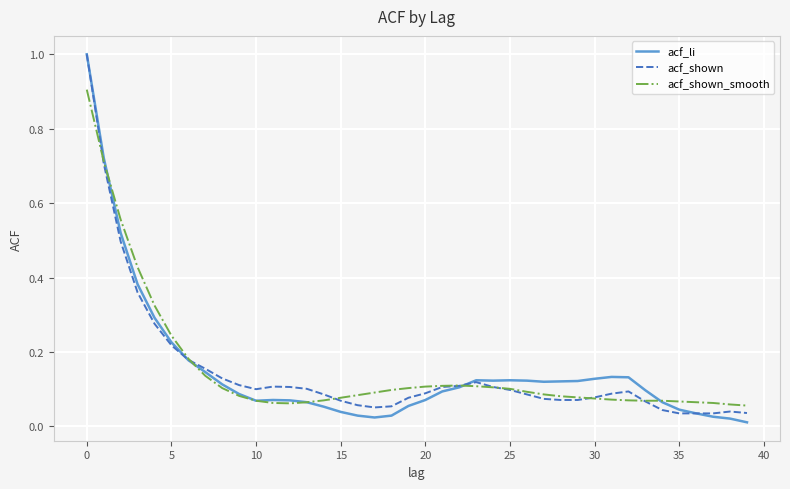

What are all the series names shown in the legend?

acf_li, acf_shown, acf_shown_smooth